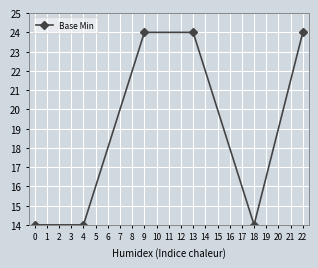

The chart shows a value of 24 at 22. True or false?

True